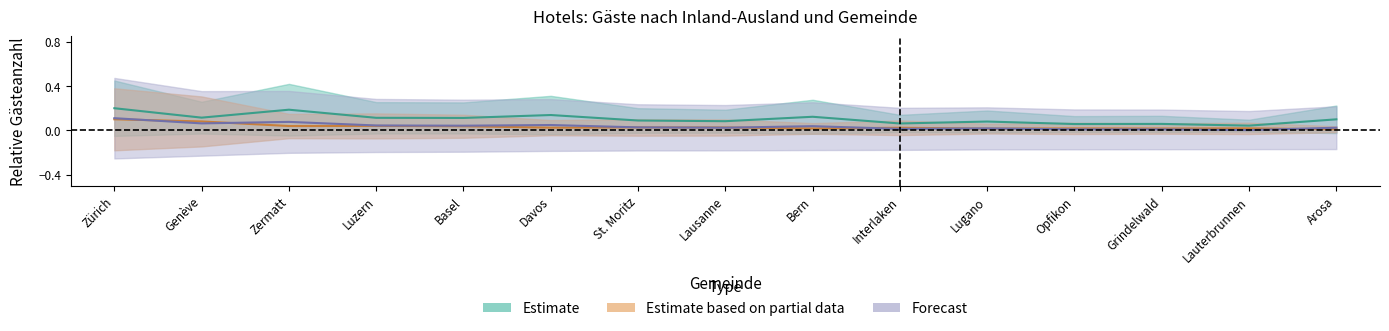

What is the difference between the highest and lowest values at Arosa?

0.1